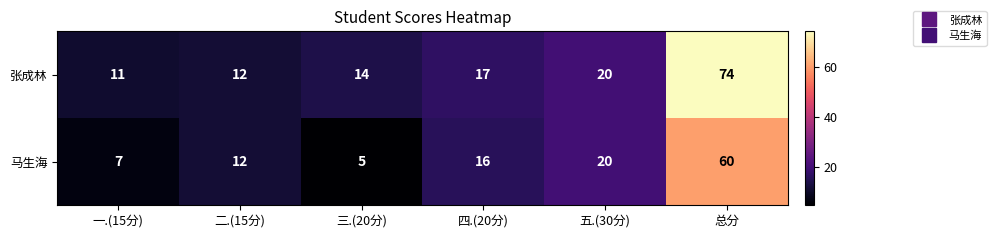

Which series has the widest spread of values?

张成林